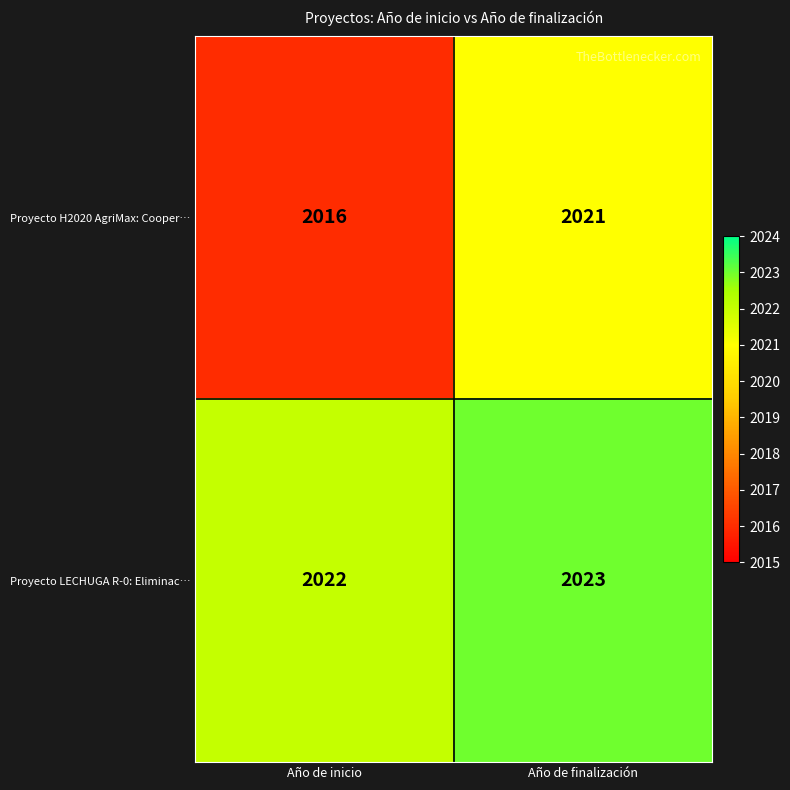

What is the difference between the Proyecto H2020 AgriMax: Cooper… values at Año de finalización and Año de inicio?

5